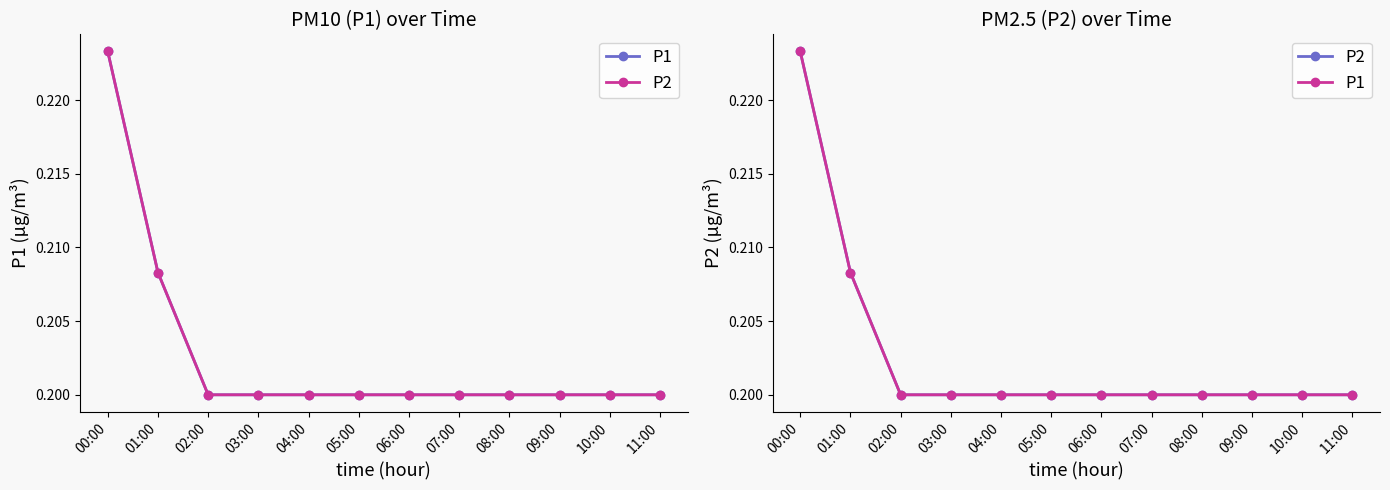

True or false: P1 and P2 cross at least once.

False